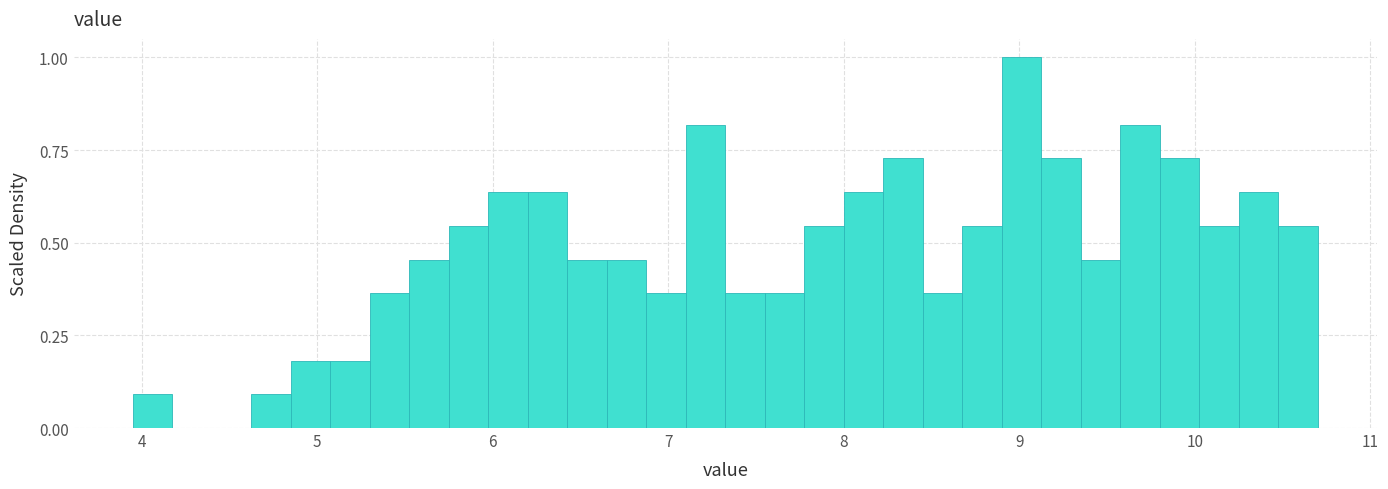

Read against the x-axis, roughly where is the centre of the tallest bar?

9.0